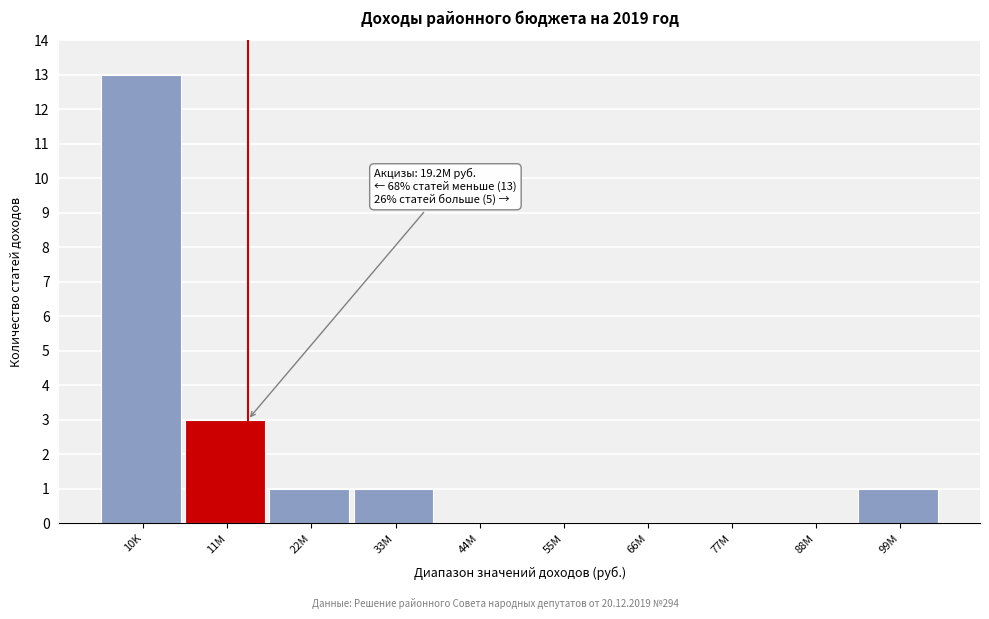

Reading left to right, transcribe all the data shown in this chart.

10K=13	11M=3	22M=1	33M=1	44M=0	55M=0	66M=0	77M=0	88M=0	99M=1